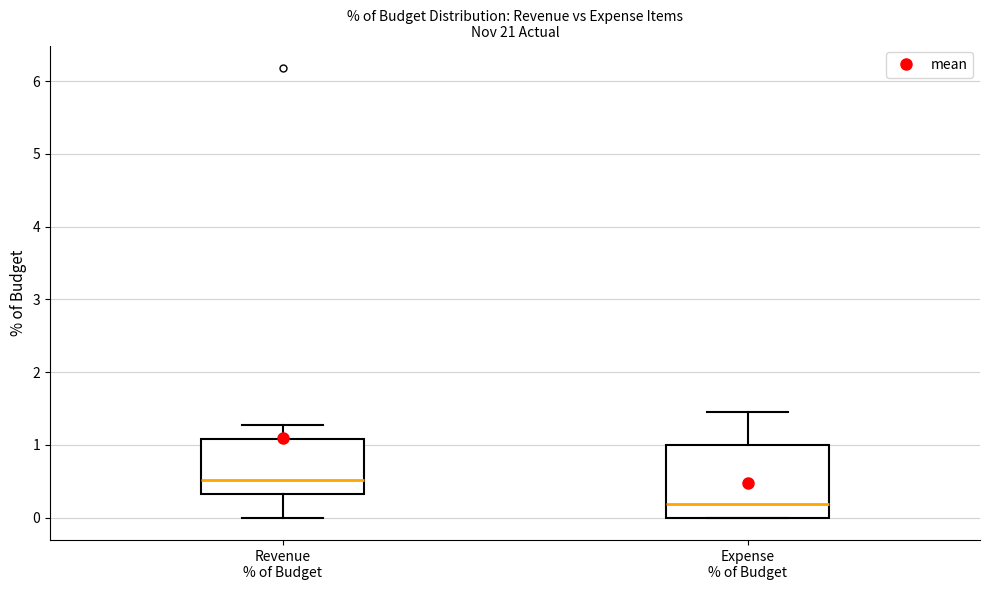

Which box has the lowest median line?

Expense % of Budget